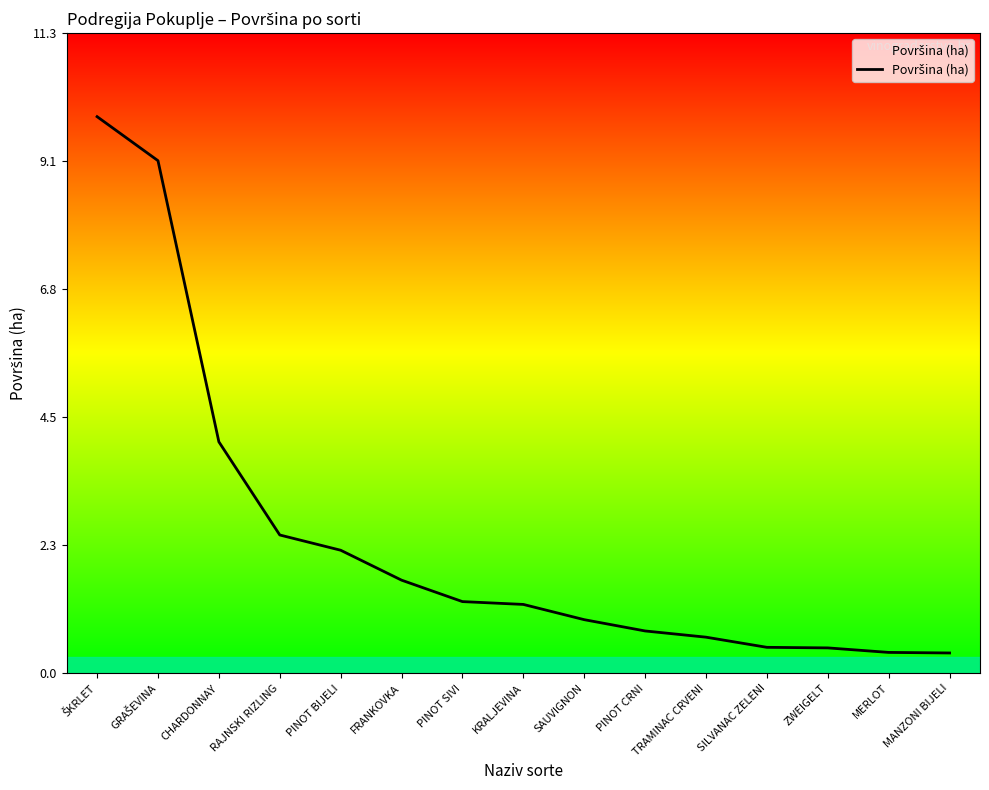

What position from the right is PINOT BIJELI?

11